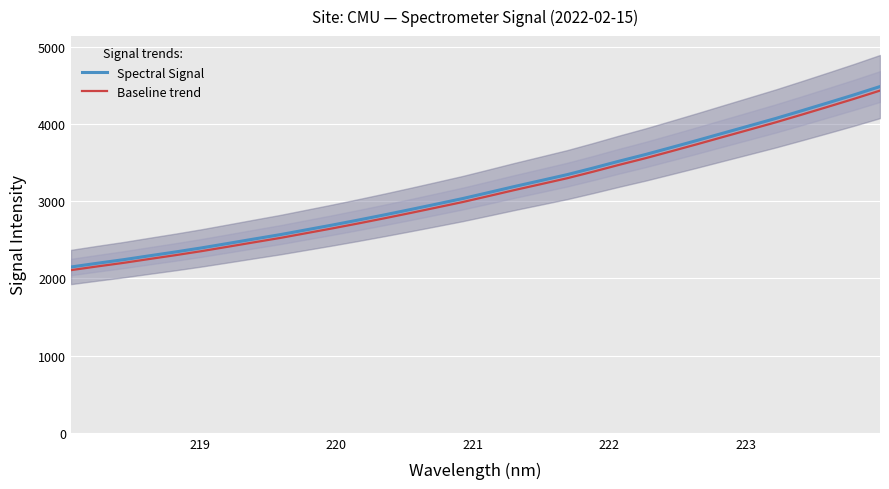

What is the highest value of the Baseline trend series?

4433.1